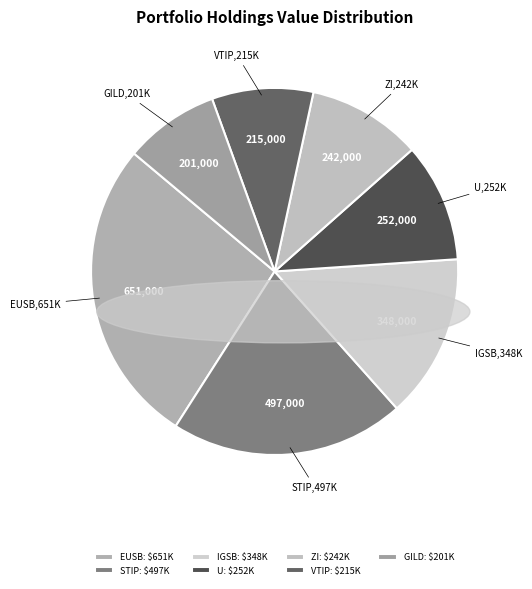

Does IGSB account for over 50% of the chart?

No